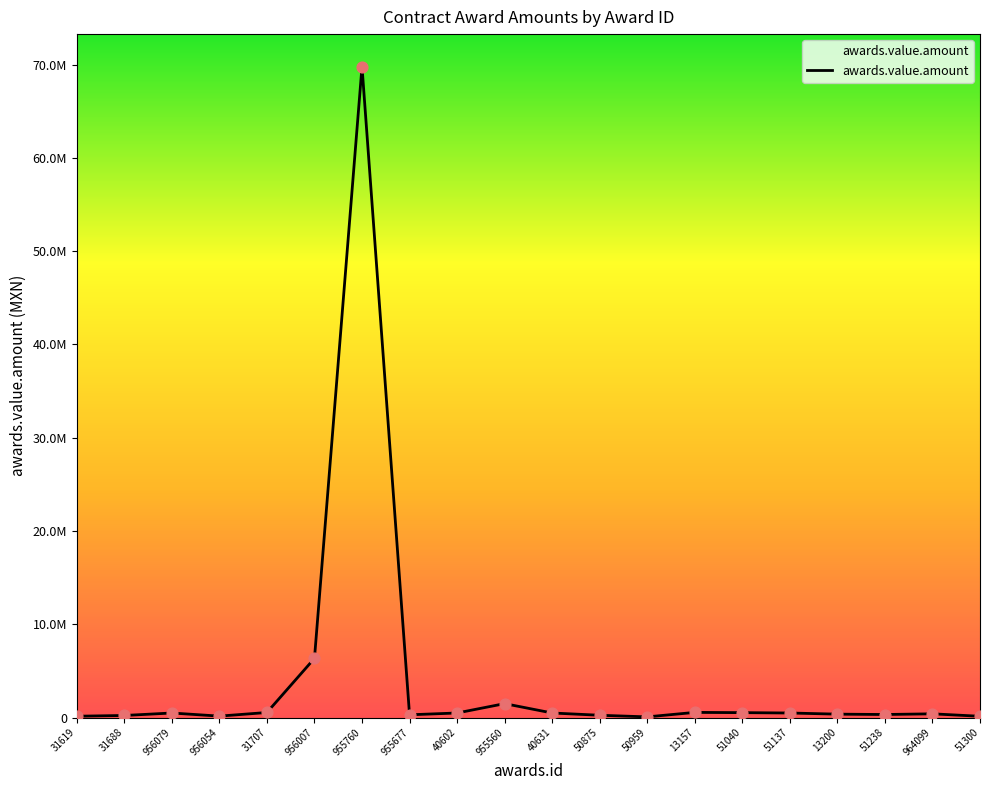

Is this an area chart (filled region under the line)?

Yes